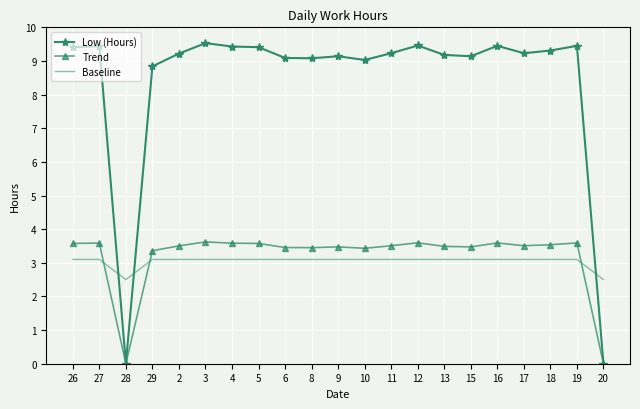

How many intersections are there between Baseline and Trend?

3